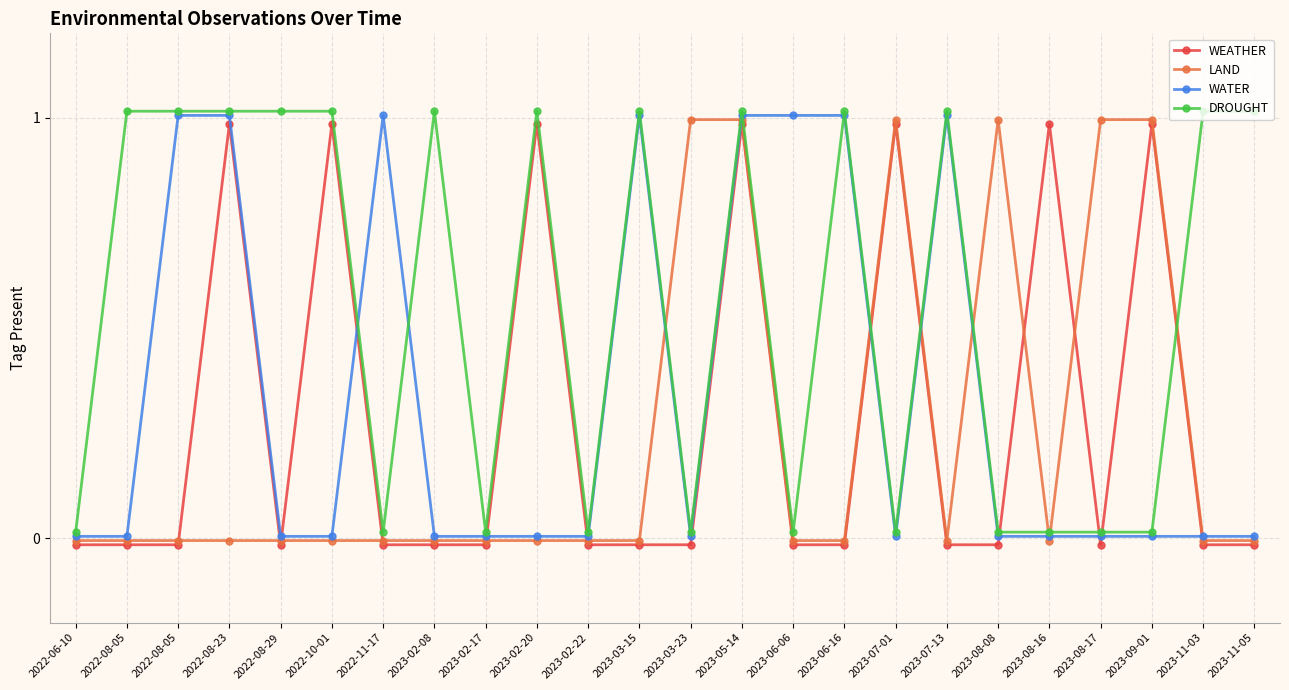

True or false: LAND has more than 0 interior local peaks.

True